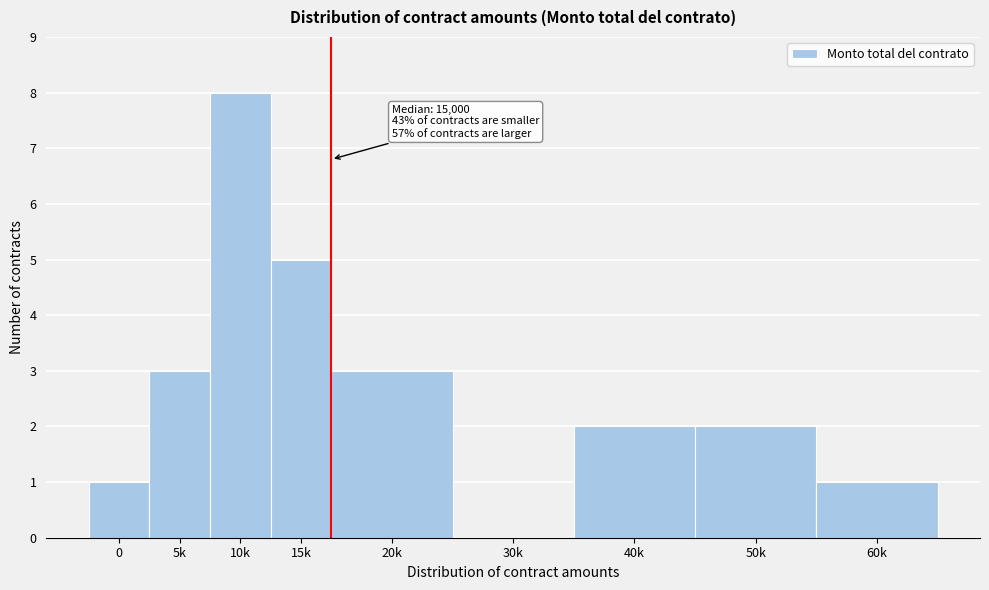

Reading right to left, transcribe all the data shown in this chart.

60k=1	50k=2	40k=2	30k=0	20k=3	15k=5	10k=8	5k=3	0=1